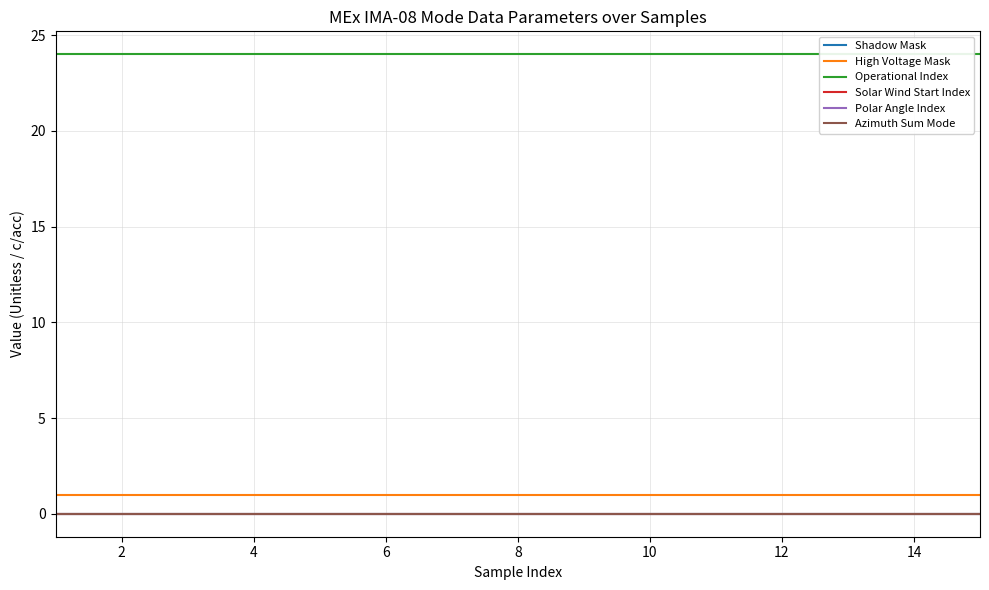

The value of Solar Wind Start Index at 10 is 0. True or false?

True